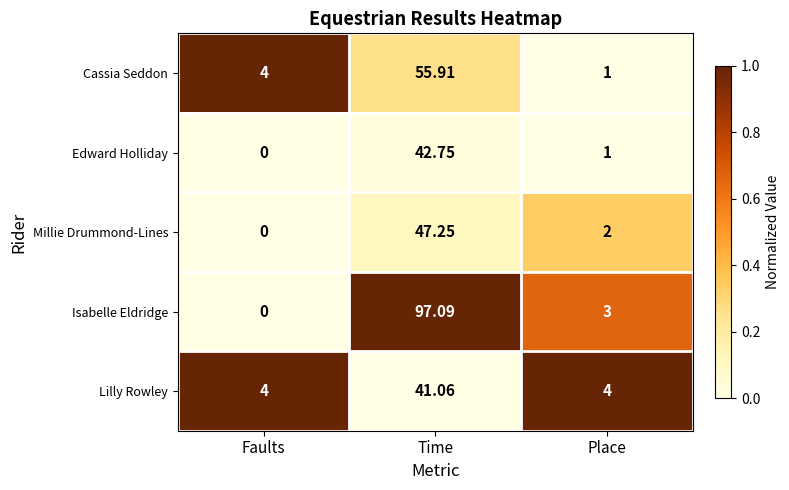

At how many categories does at least one series exceed 0?

3